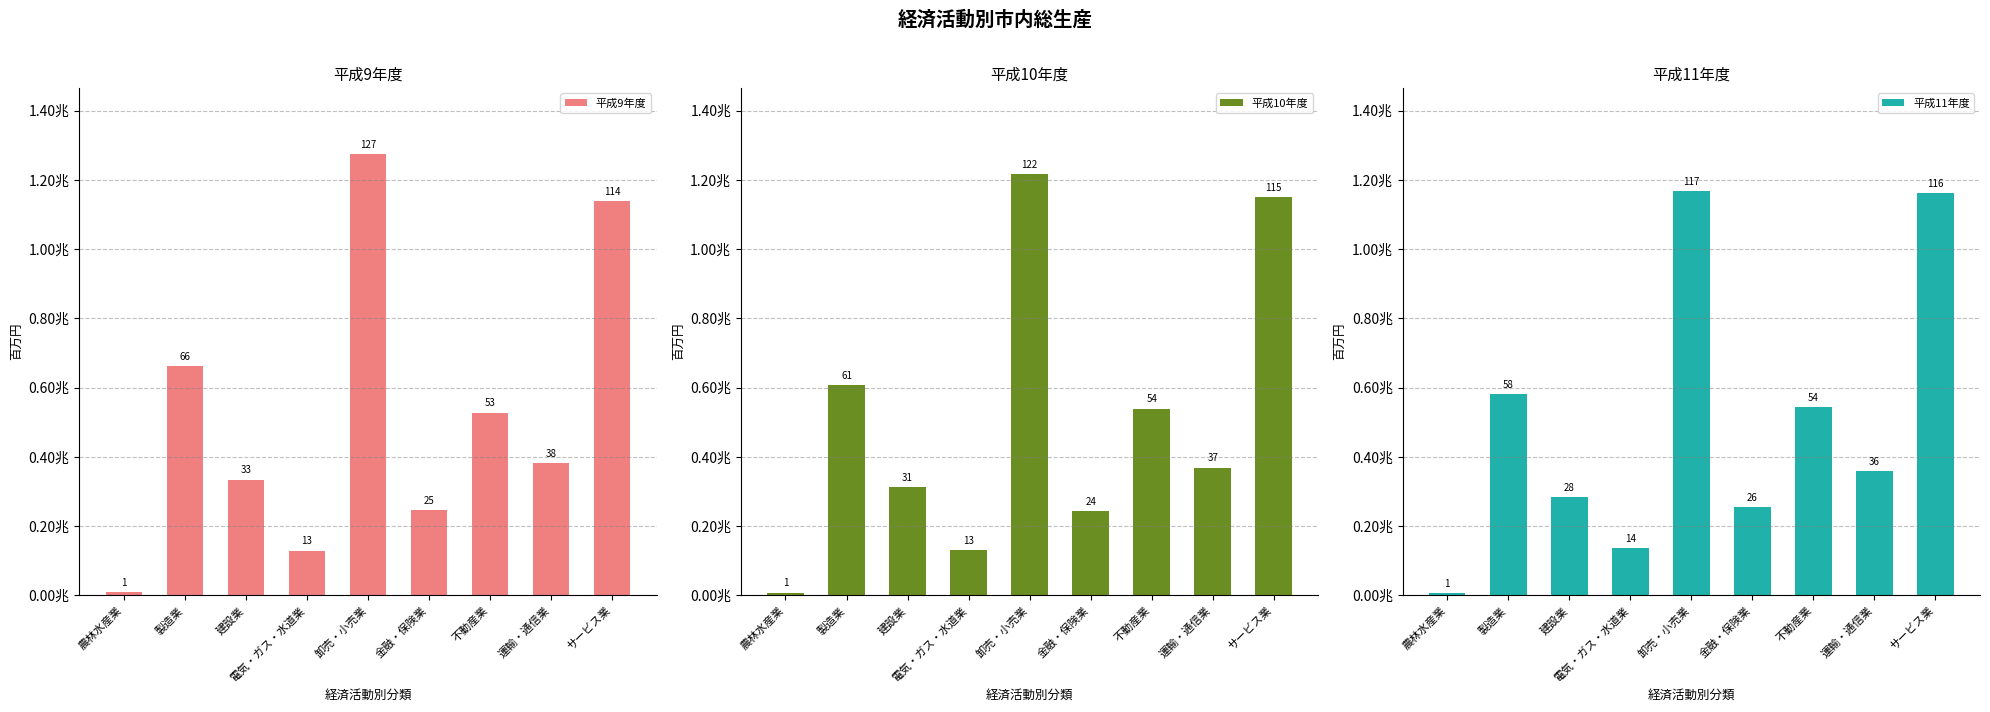

Count the number of categories in the chart.

9